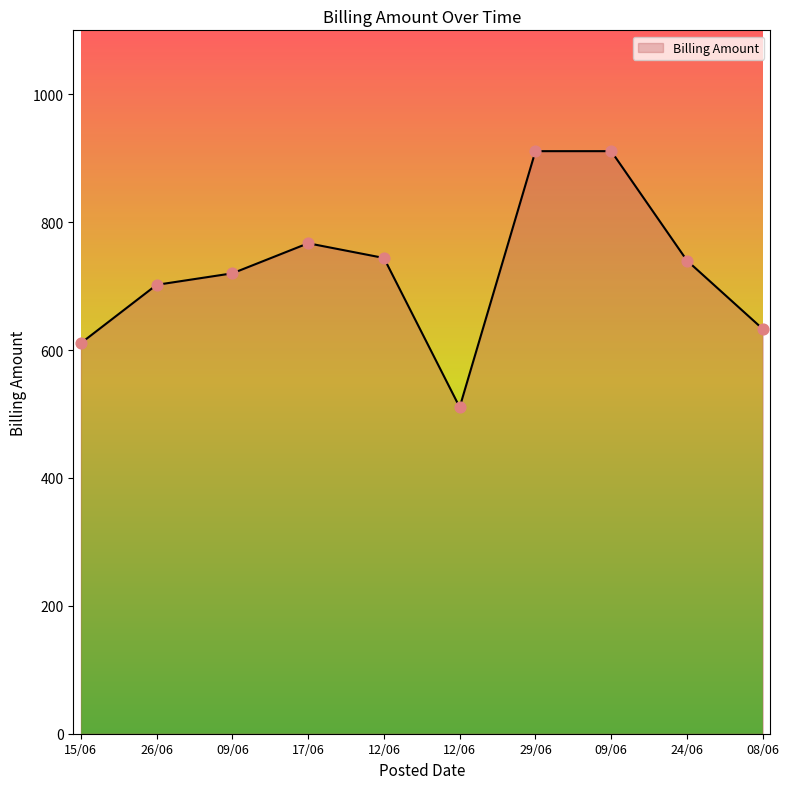

Which has a higher value, 17/06 or 26/06?

17/06